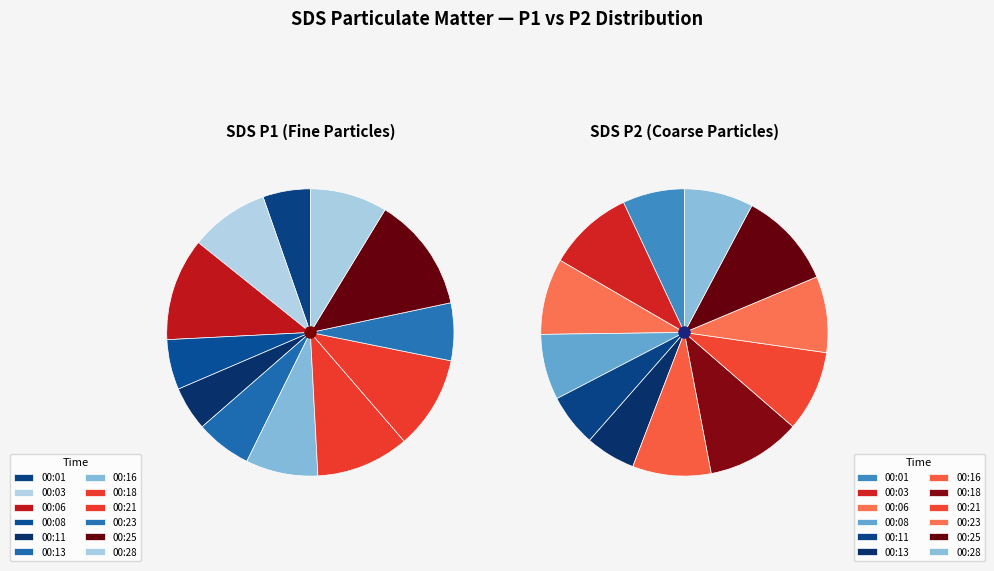

Which has a higher value, 00:13 or 00:11?

00:13